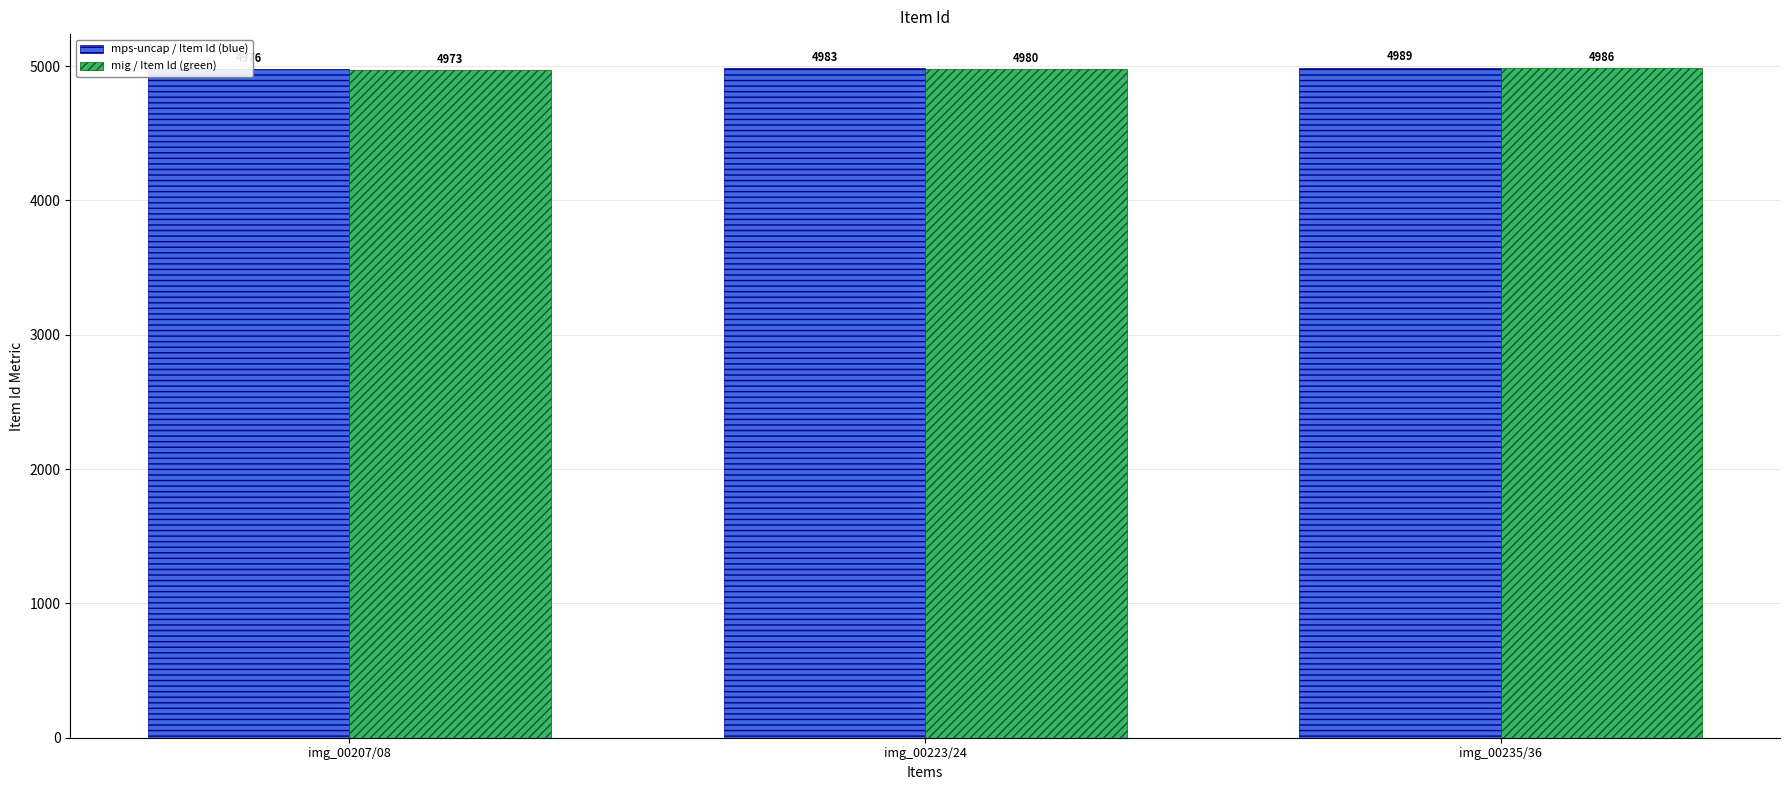

Are the bars grouped side by side (vs. stacked)?

Yes